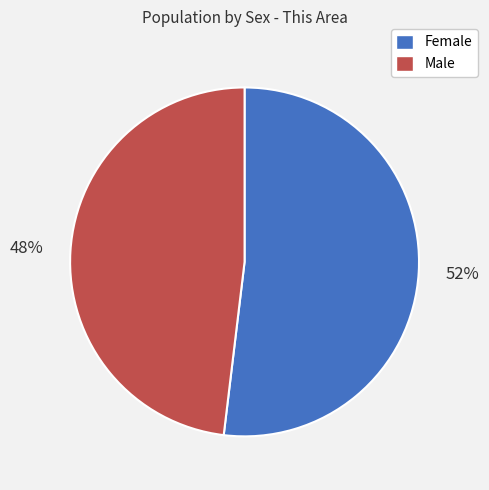

Do Female and Male together represent more than half of the pie?

Yes